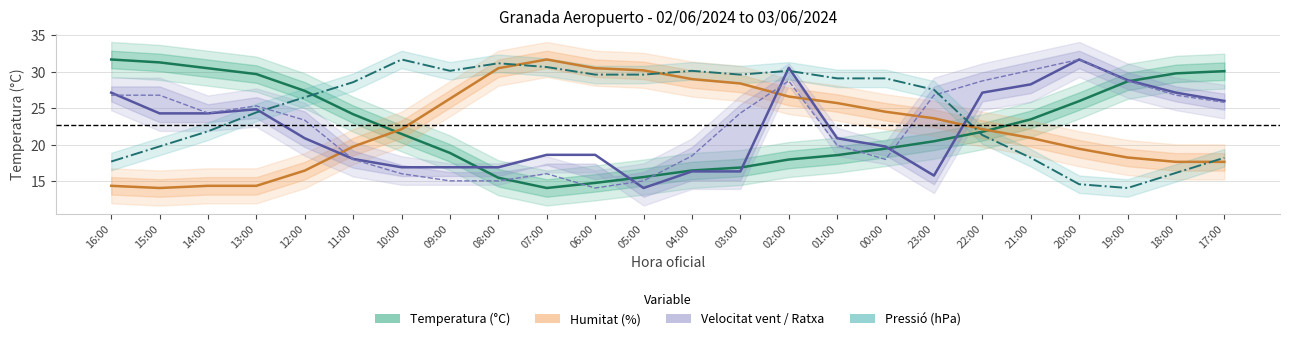

At which label does Pressió (hPa) [norm] reach its minimum?

19:00